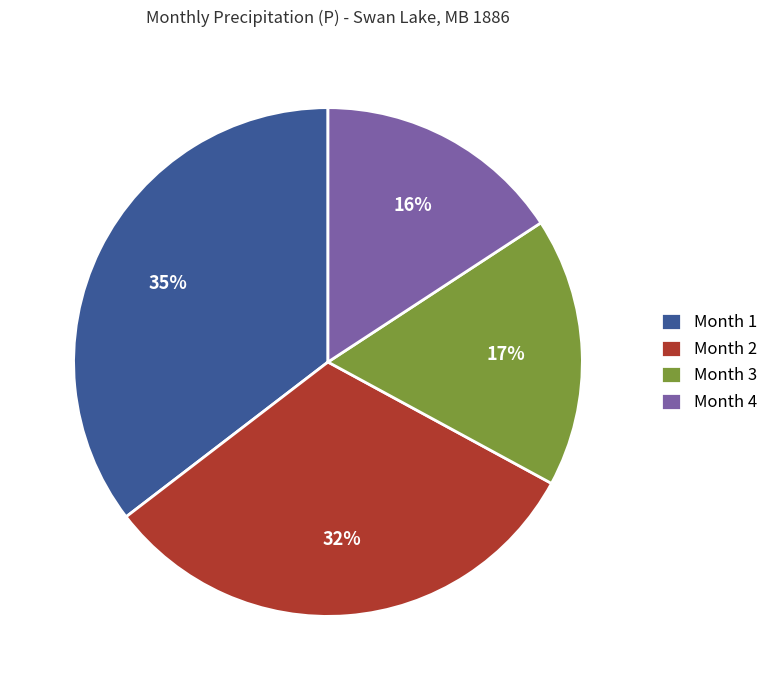

The Month 1 slice represents 35% of the pie. True or false?

True